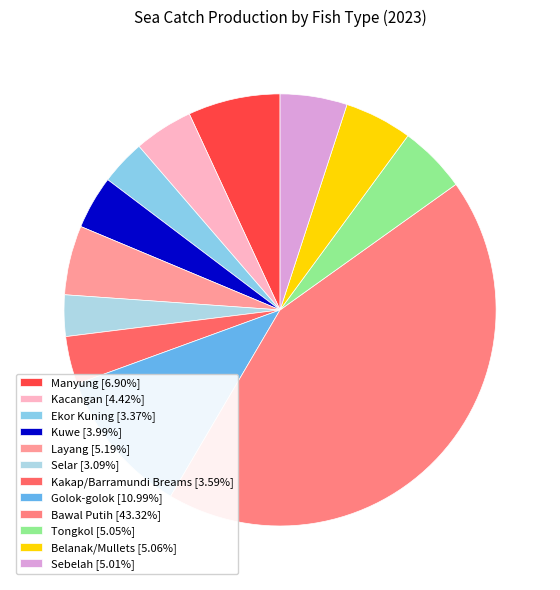

Which slice is the smallest?

Selar